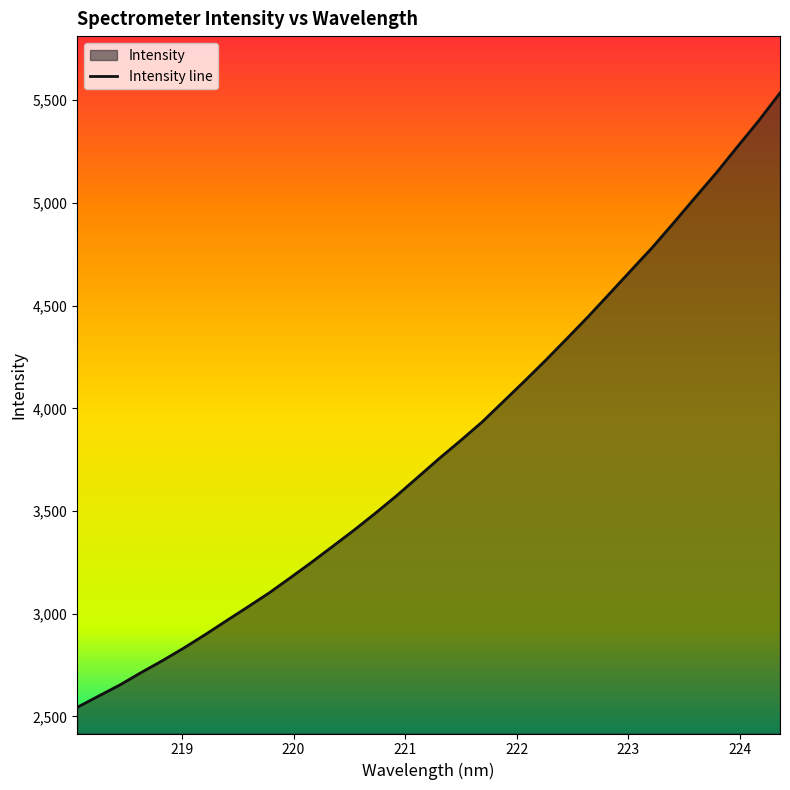

What is the minimum value shown in the chart?

2544.3